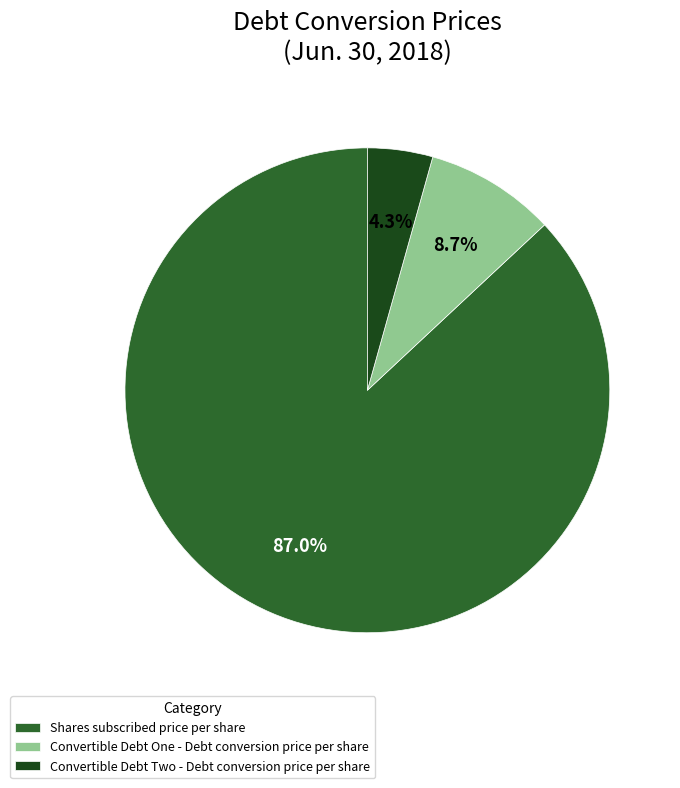

Which category accounts for the majority?

Shares subscribed price per share